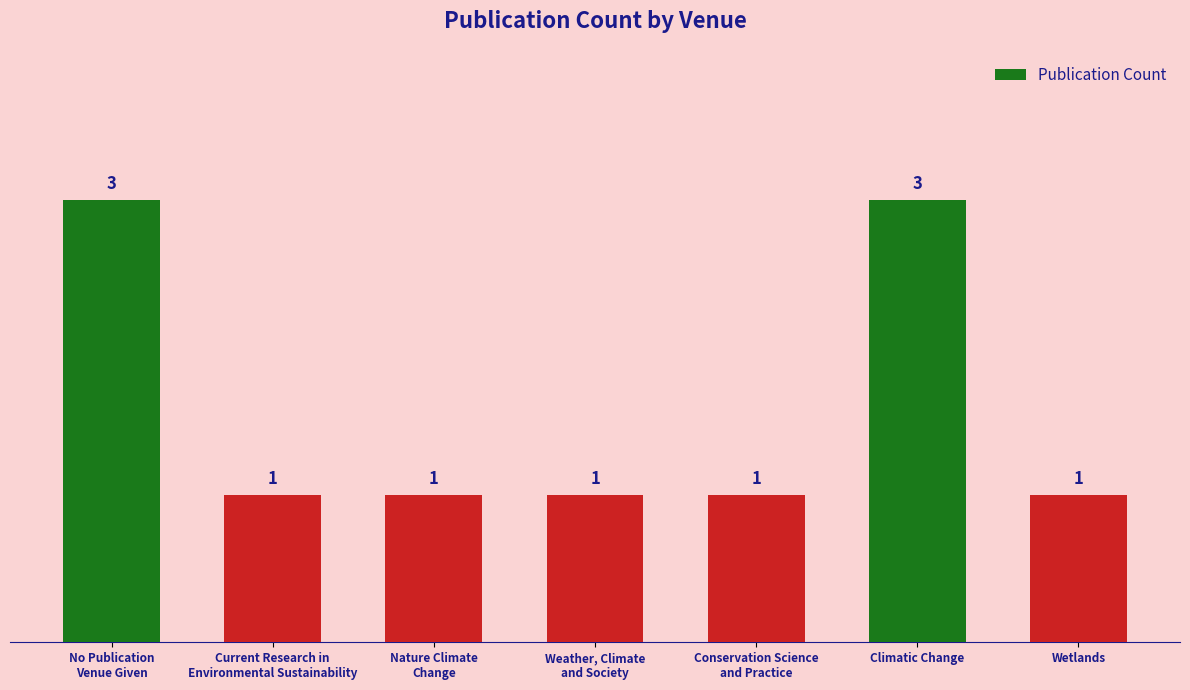

What is the sum of the values at Climatic Change and Weather, Climate
and Society?

4